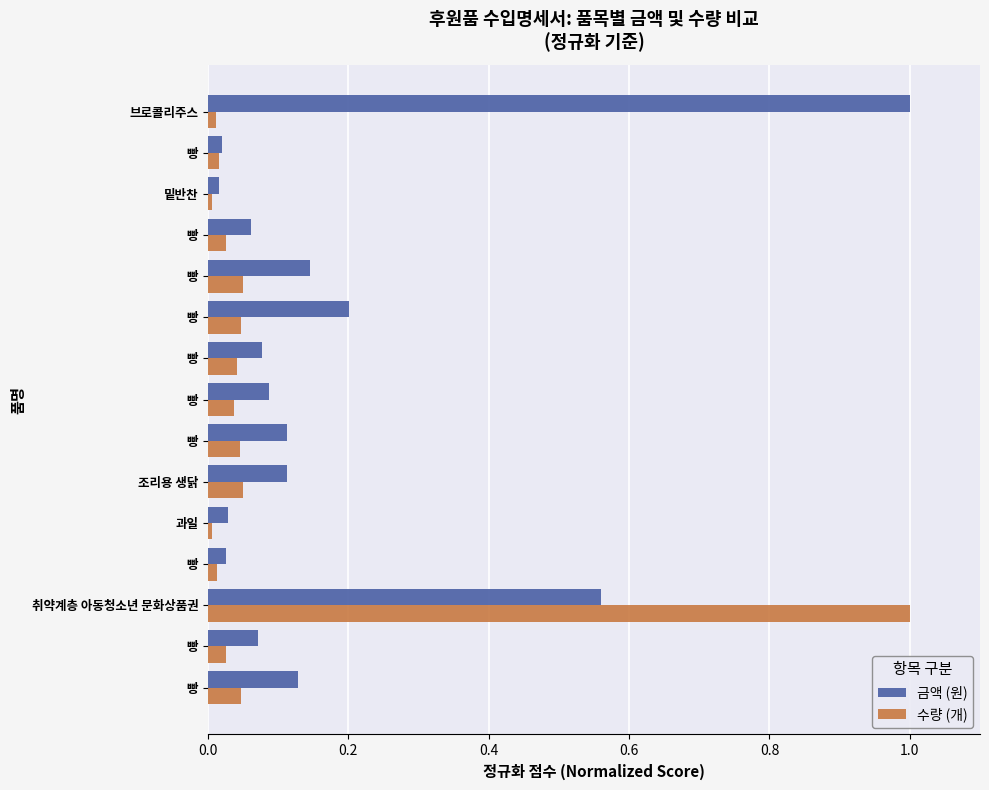

What are all the series names shown in the legend?

금액 (원), 수량 (개)